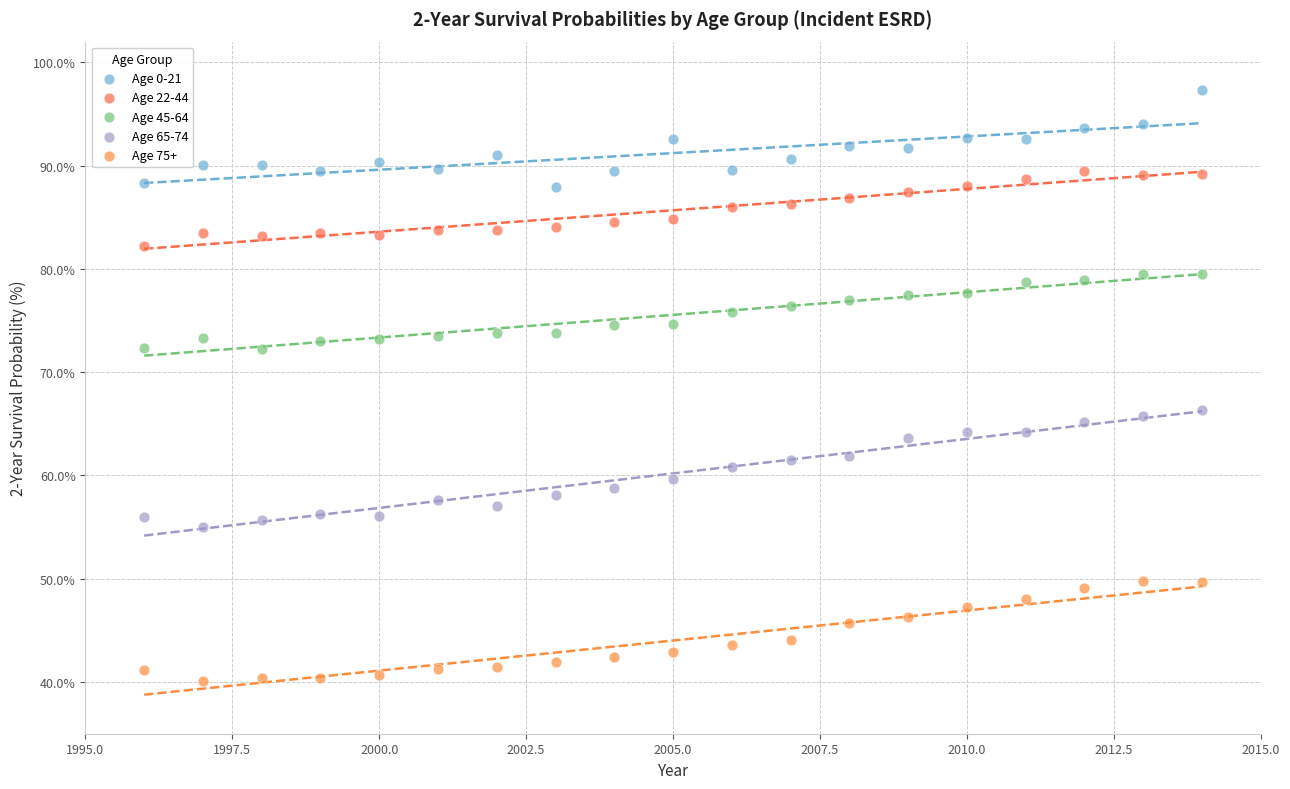

Across all data points, what is the range of Y values (max minus min)?

57.2